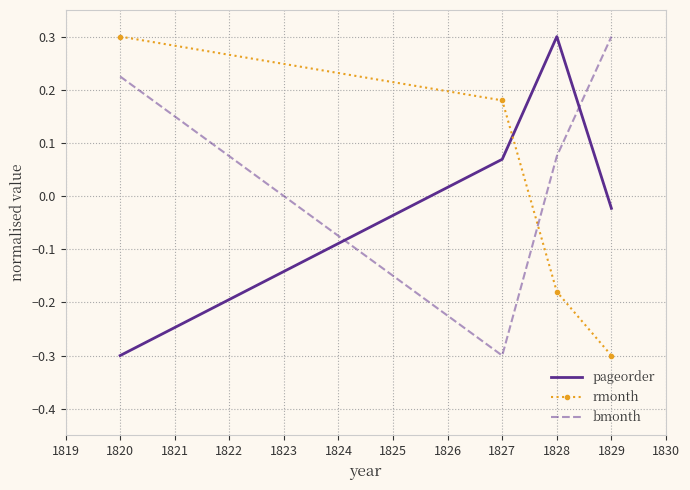

How many negative values does the rmonth series have?

2